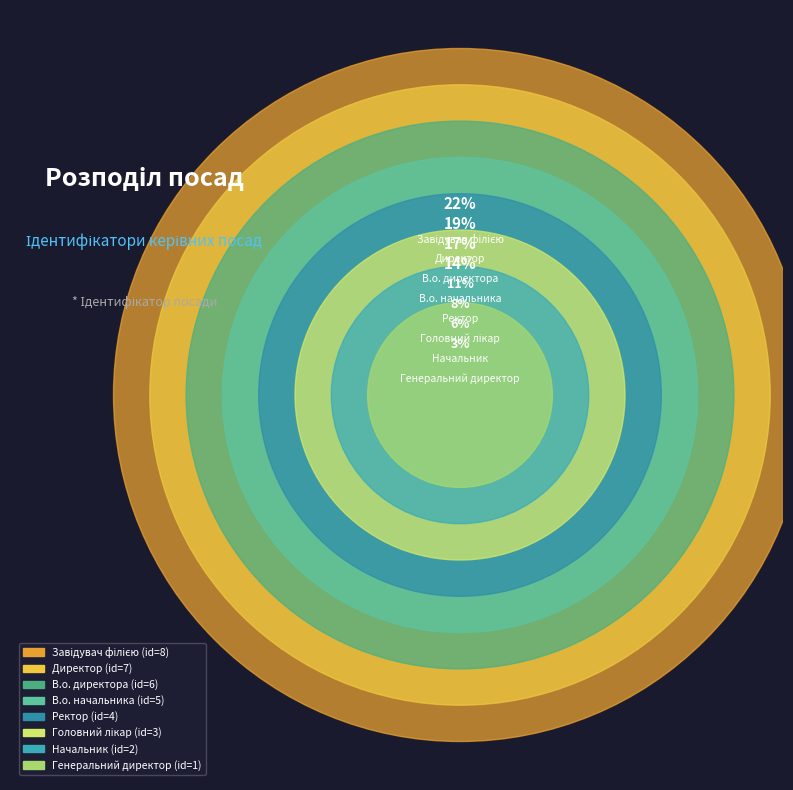

To the nearest percent, what is the combined percentage of В.о. директора and Директор?

36%